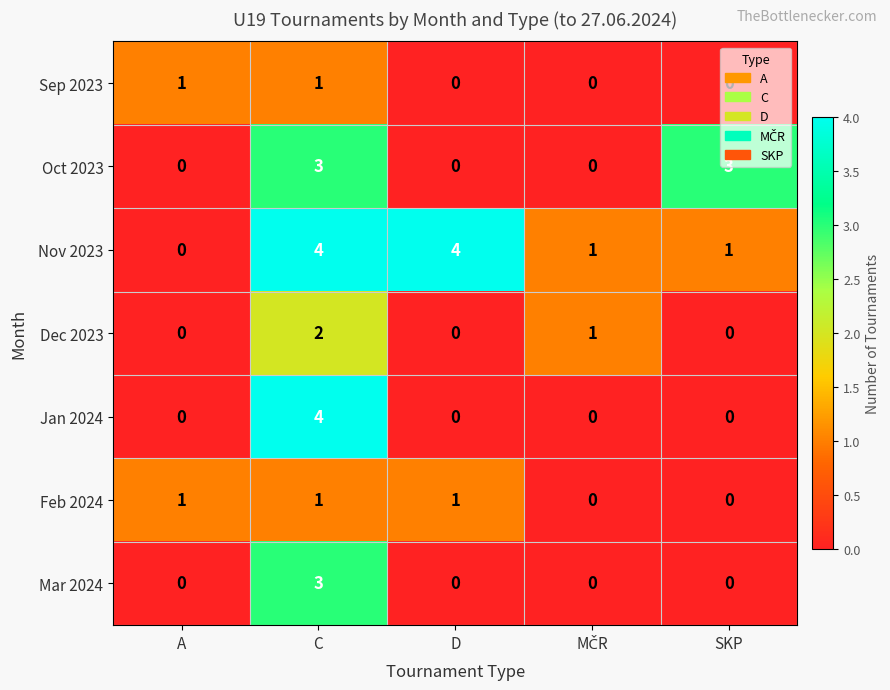

Which series has the largest total across all categories?

Nov 2023